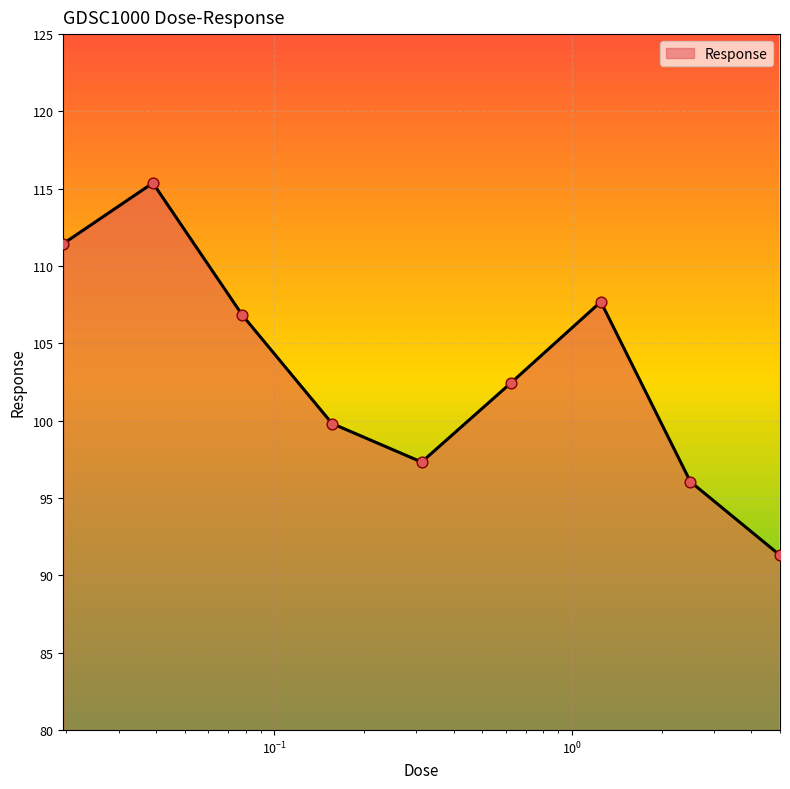

What is the minimum value shown in the chart?

91.3